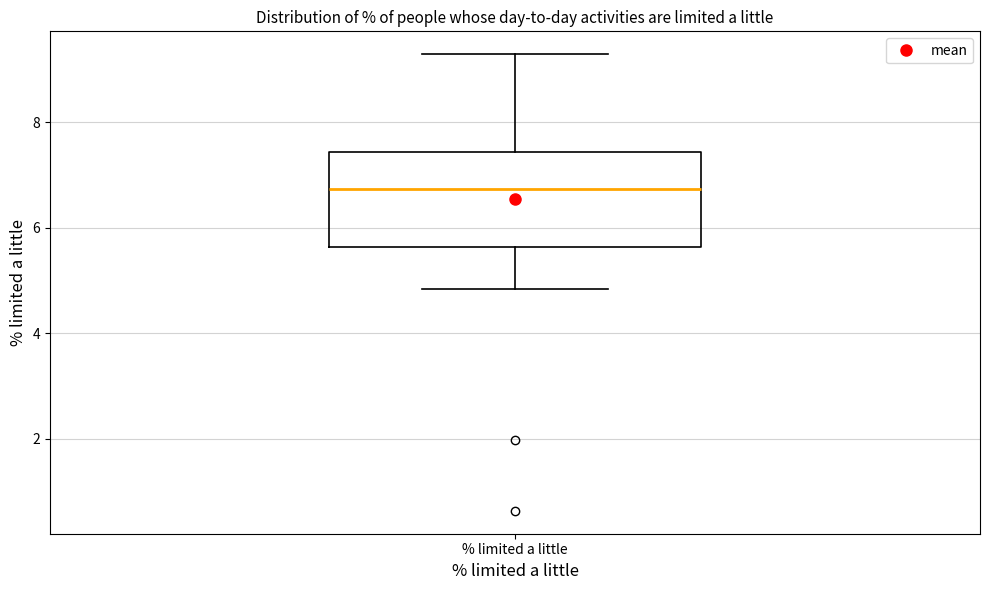

Transcribe this box plot: give where the median line is, the range the box spans, and where the two whiskers end, as read against the y-axis. The values are not printed on the chart, so give them approximately, as read against the axis.

median 6.8, box 5.6 to 7.4, whiskers 4.8 to 9.2